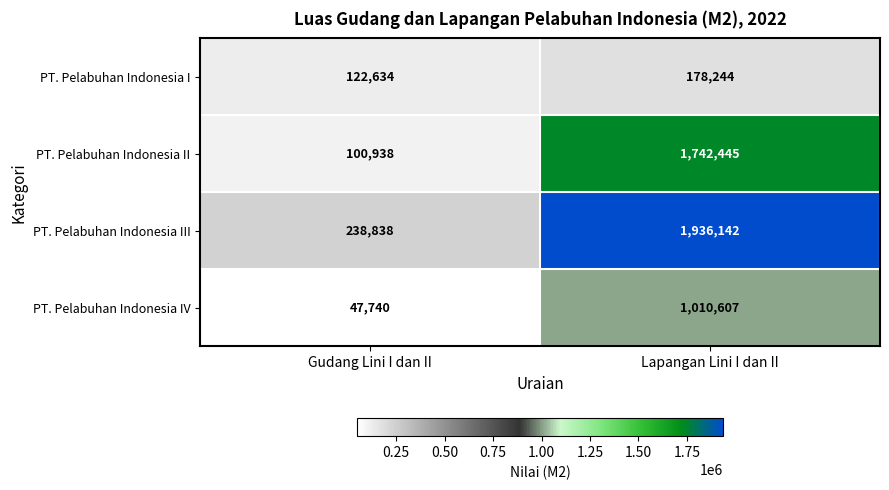

What is the total value across all series at Lapangan Lini I dan II?

4867438